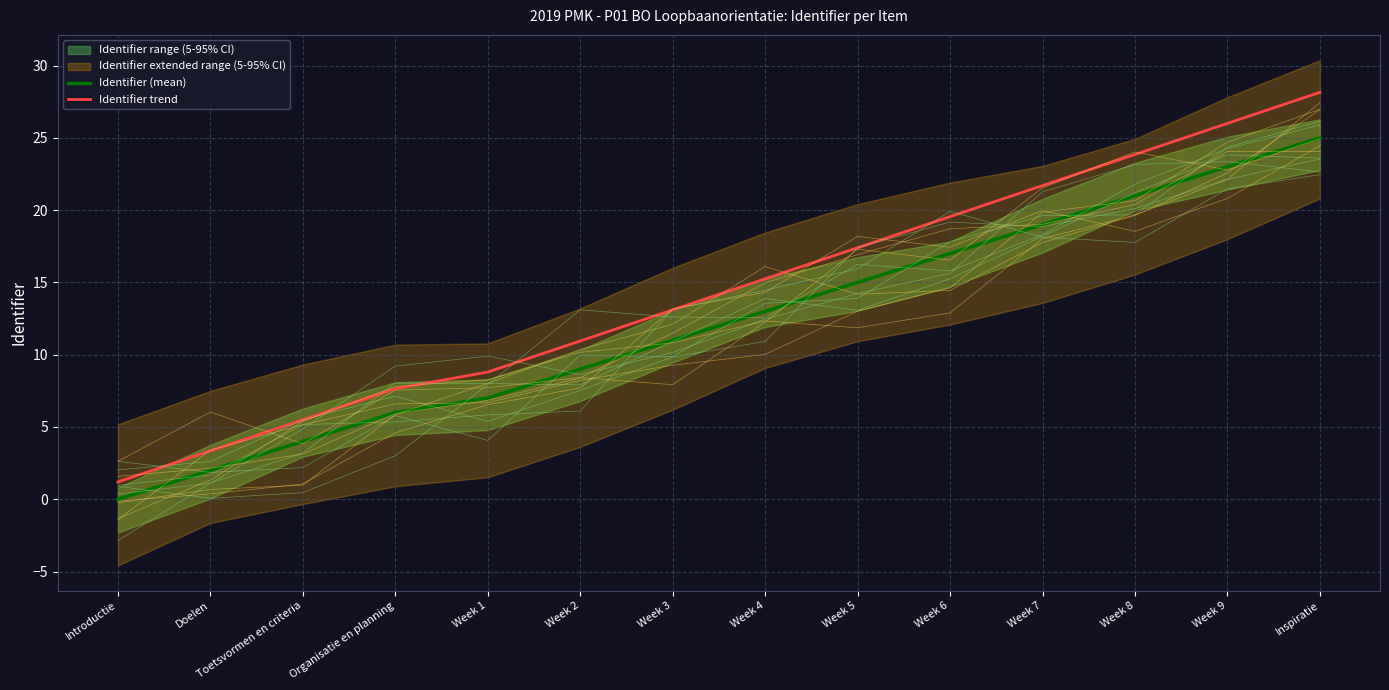

How many data points in Identifier (mean) are above 13?

6